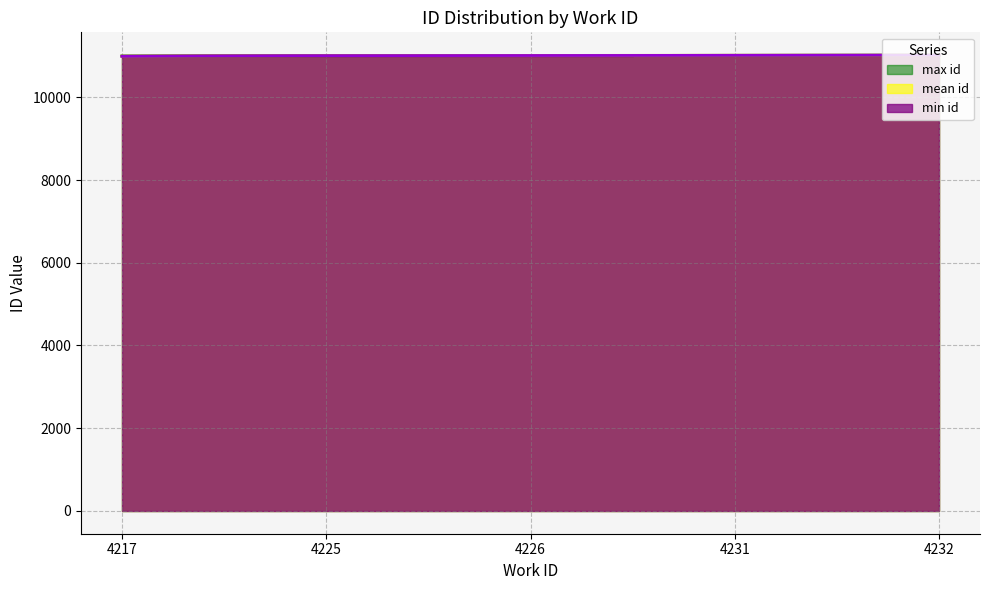

Read the value at 4217.

10995